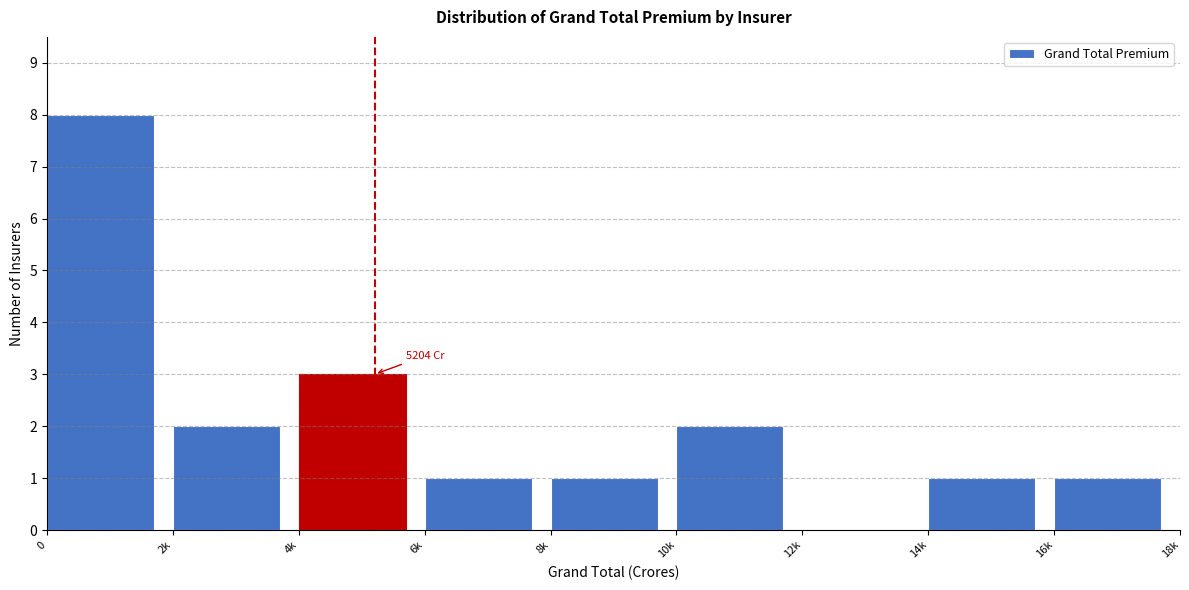

Reading right to left, what are all the values shown in this chart?

16k=1	14k=1	12k=0	10k=2	8k=1	6k=1	4k=3	2k=2	0=8